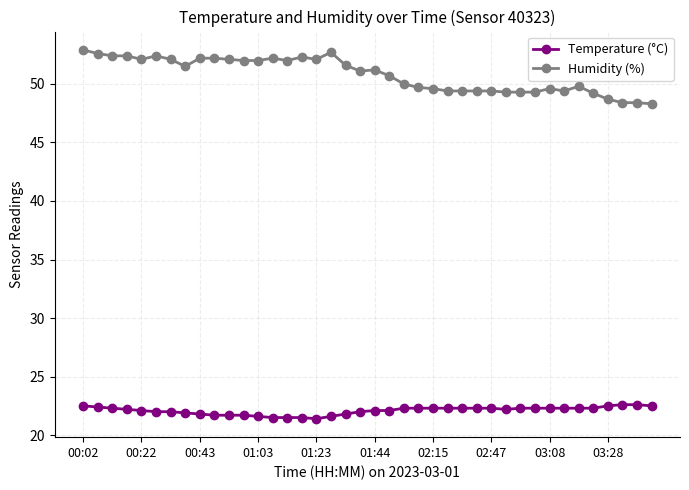

What is the greatest value displayed?

52.9